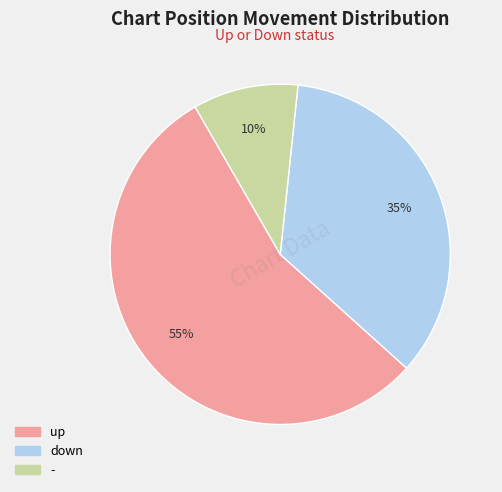

Does up represent more than half of the total?

Yes